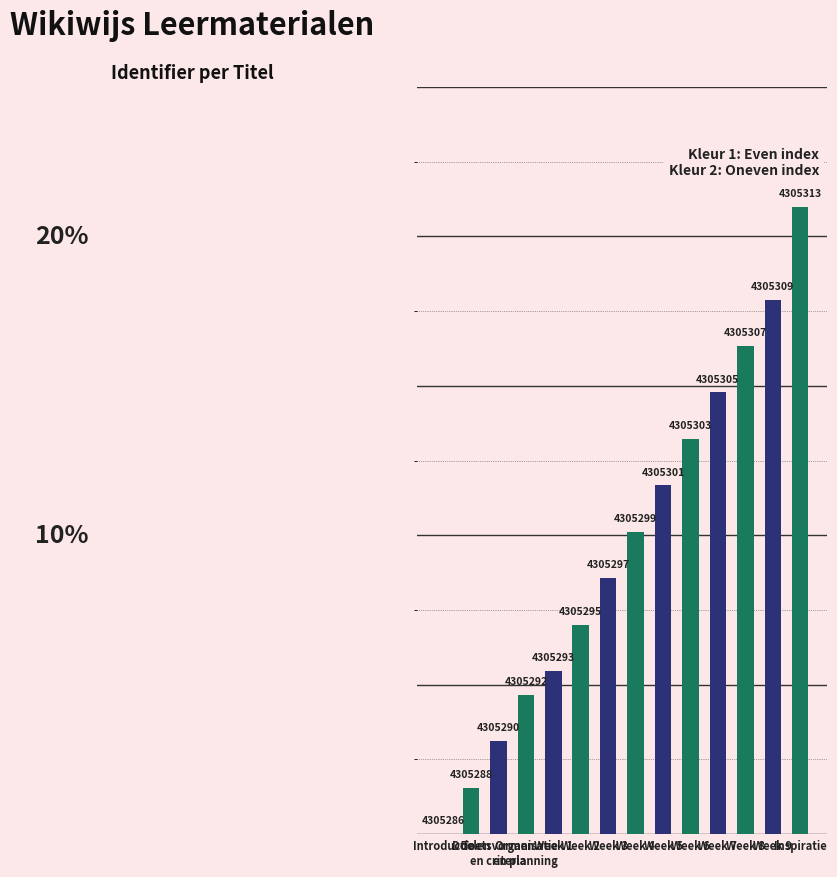

Which label corresponds to the largest value in the chart?

Inspiratie